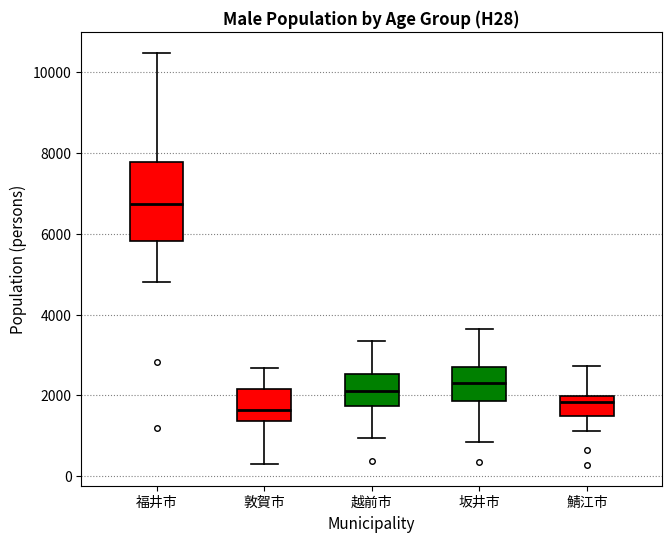

Comparing the boxes themselves (not the whiskers), which one is the tallest?

福井市